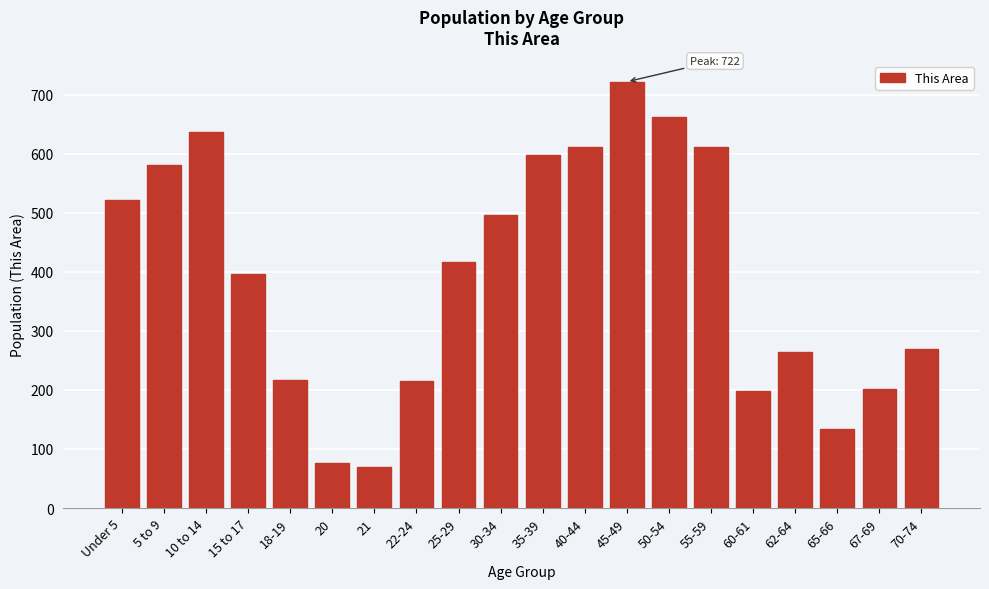

True or false: the data shows 76 at 20.

True